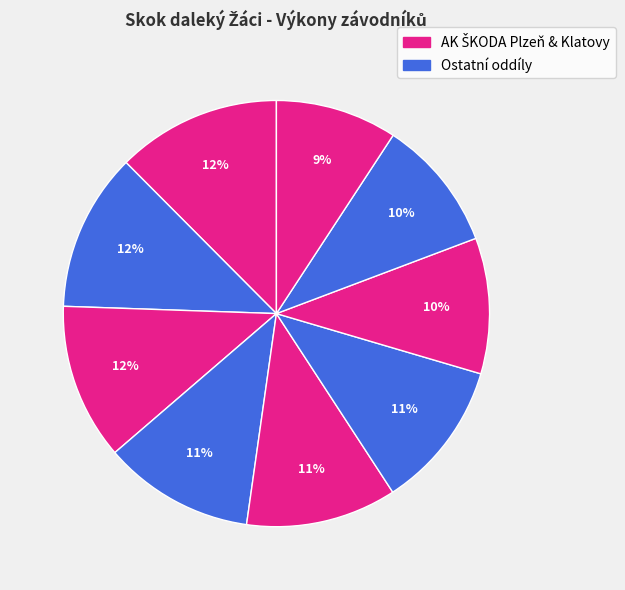

What is the smallest slice in the pie chart?

Varha Alexandr